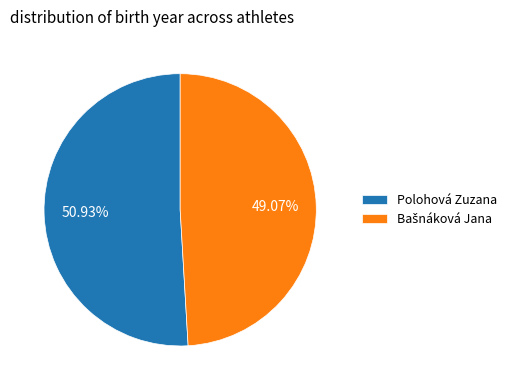

Which slice is the largest?

Polohová Zuzana